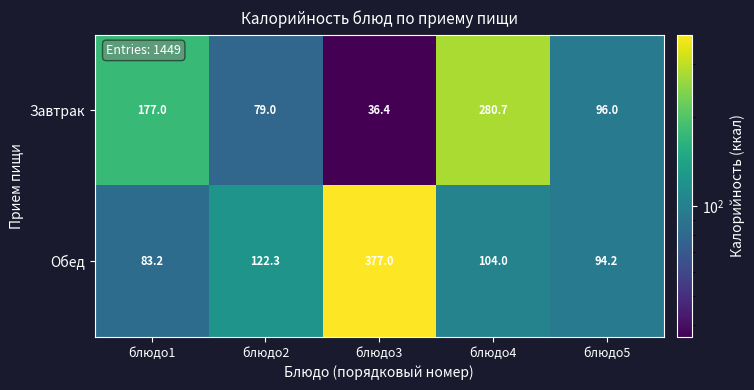

At how many categories does at least one series exceed 371?

1